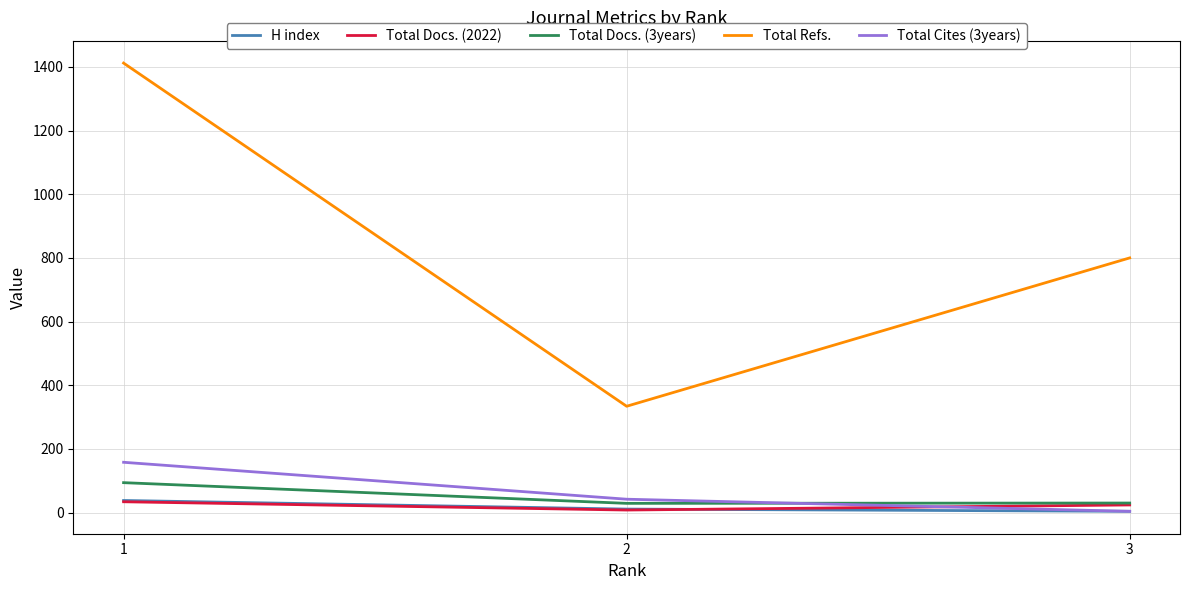

Does the chart have visible grid lines?

Yes